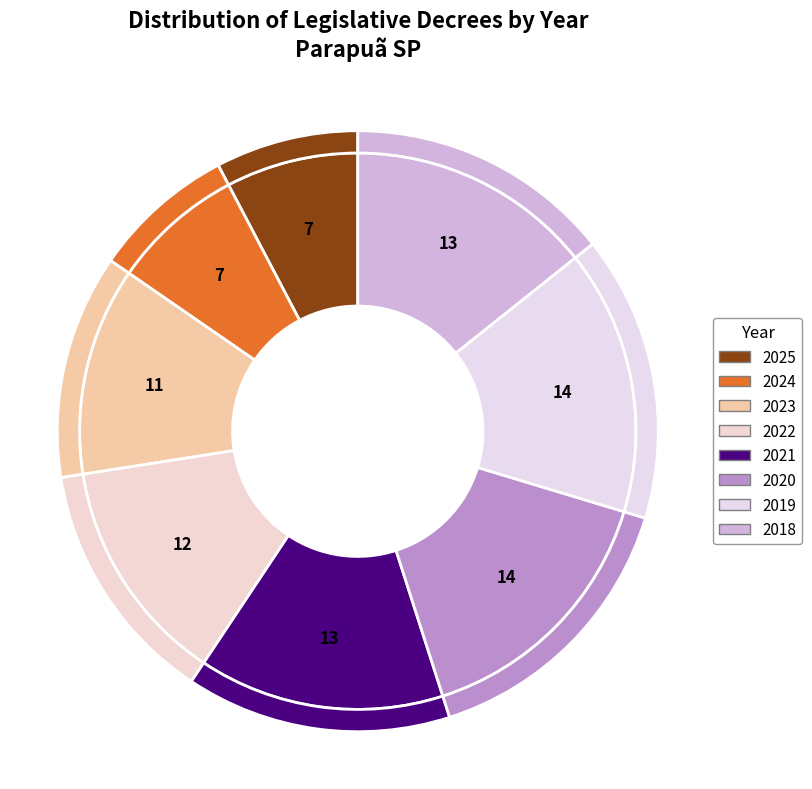

Does 2025 account for over 50% of the chart?

No